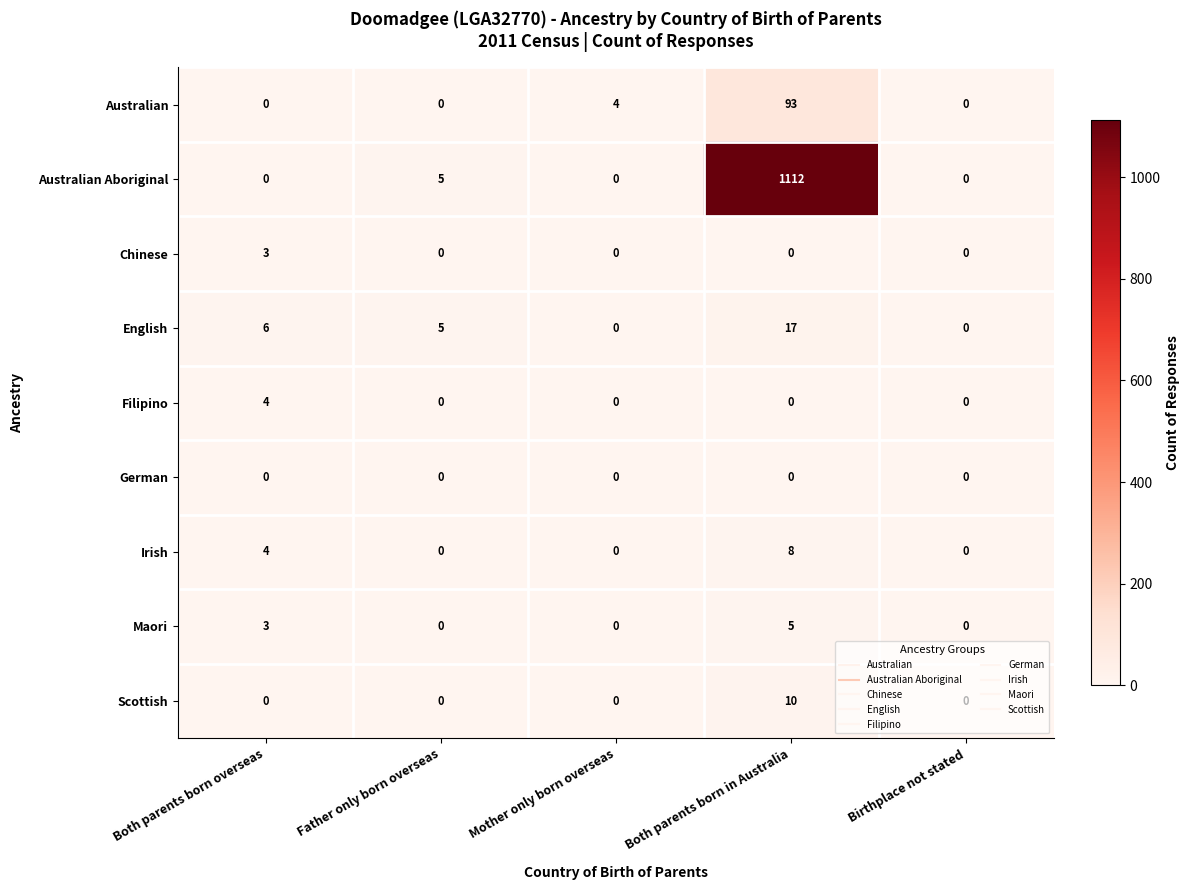

Which series has the largest total across all categories?

Australian Aboriginal